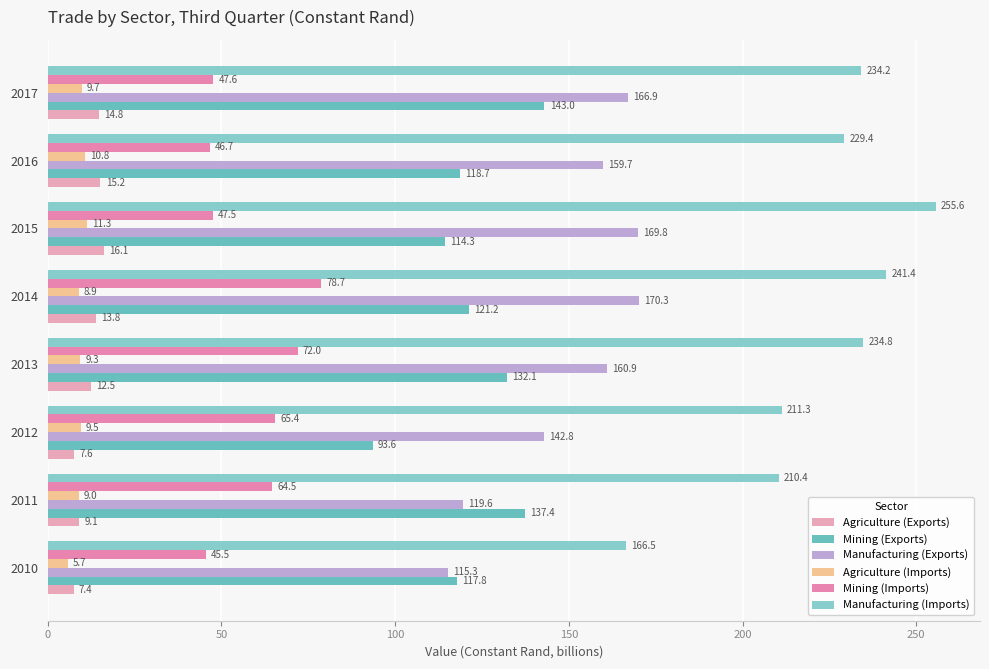

What is the sum of all Manufacturing (Exports) values?

1205.3